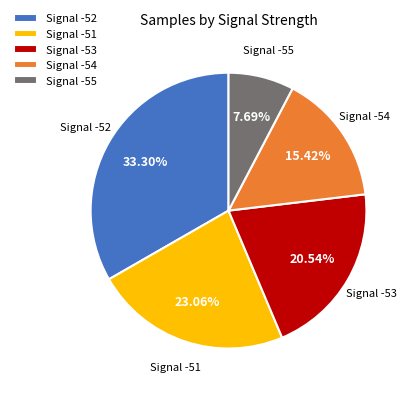

Between Signal -51 and Signal -53, which is larger?

Signal -51